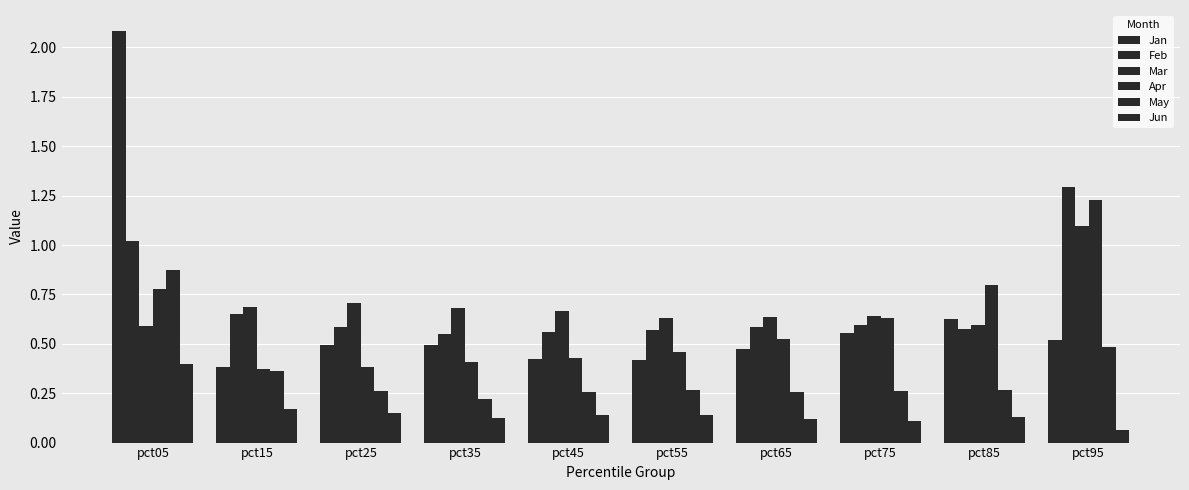

Is the value of Apr at pct45 greater than the value of Jan at pct75?

No